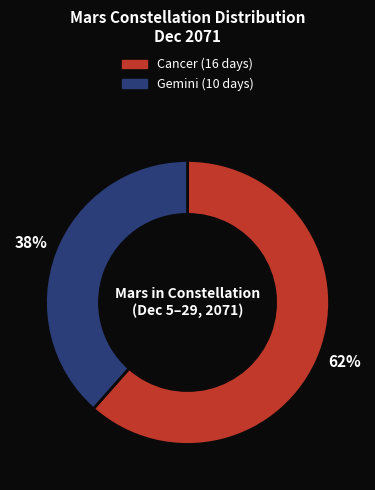

To the nearest percent, what is the combined percentage of Gemini and Cancer?

100%